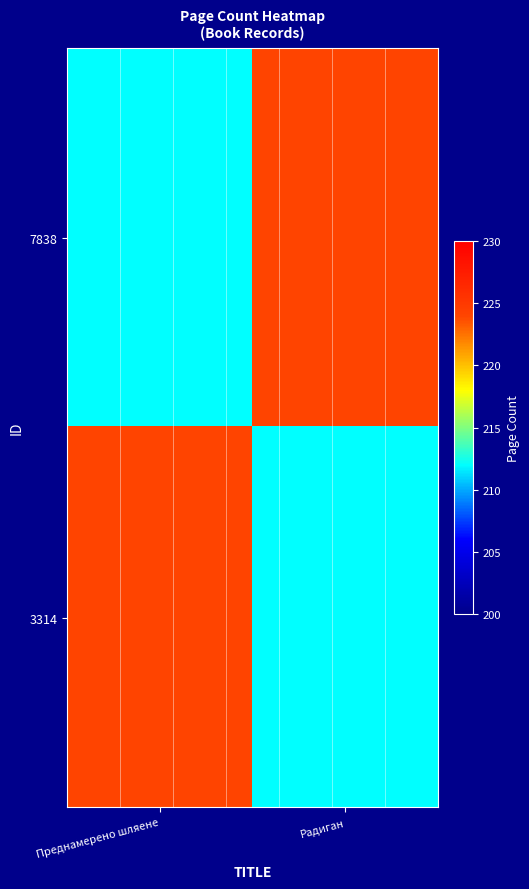

What is the spread (max minus min) of values at Преднамерено шляене?

12